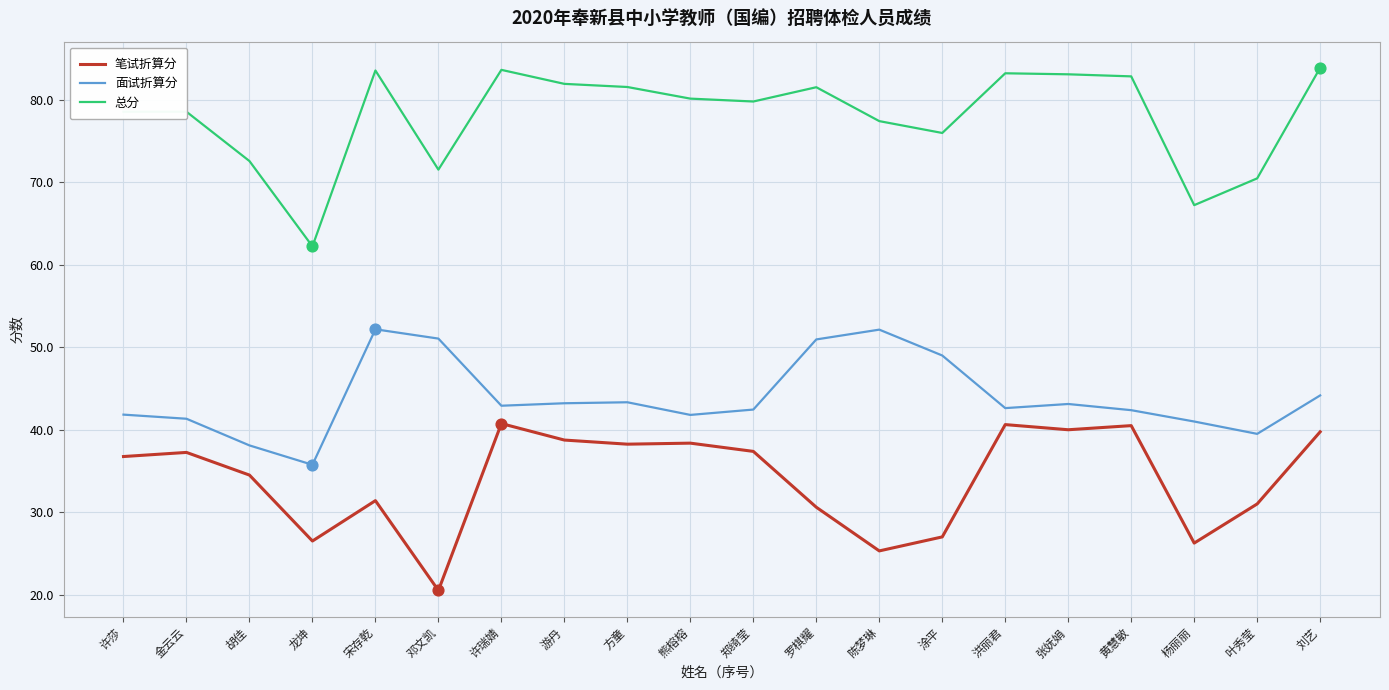

What is the total value across all series at 龙坤?

124.5